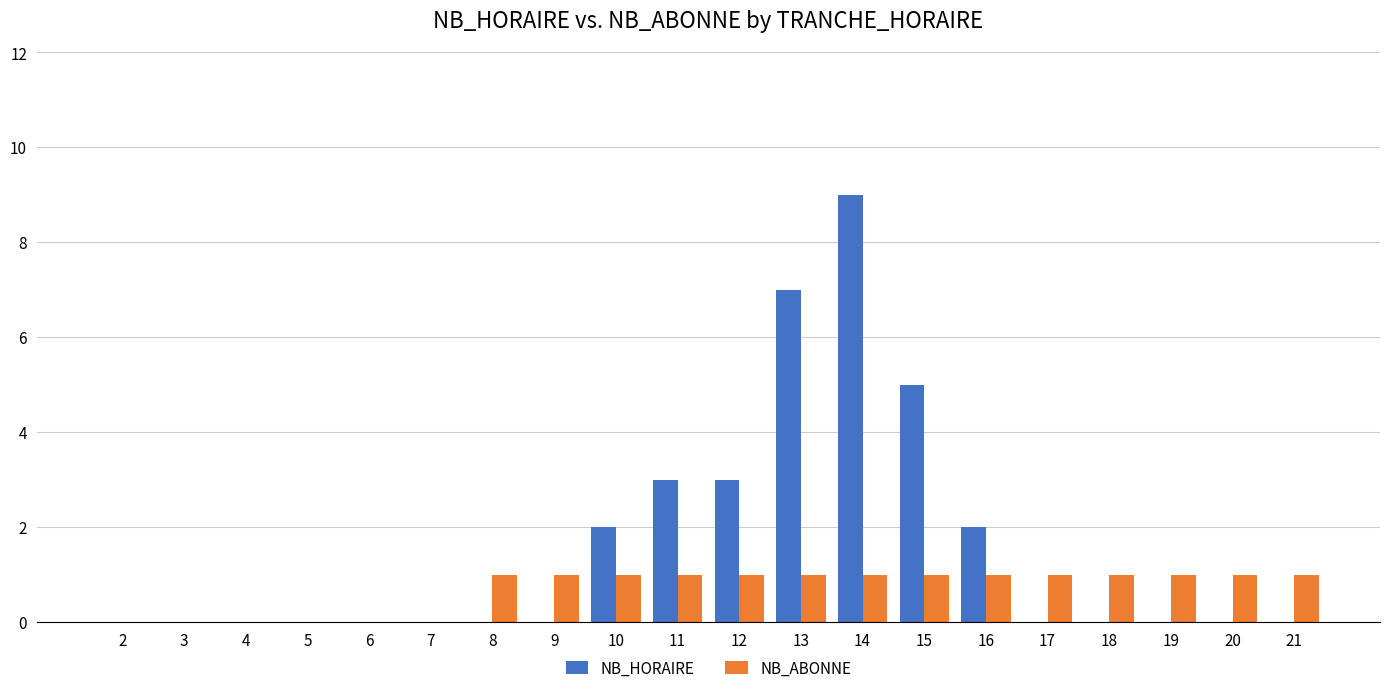

At which category is the sum across all series the highest?

14